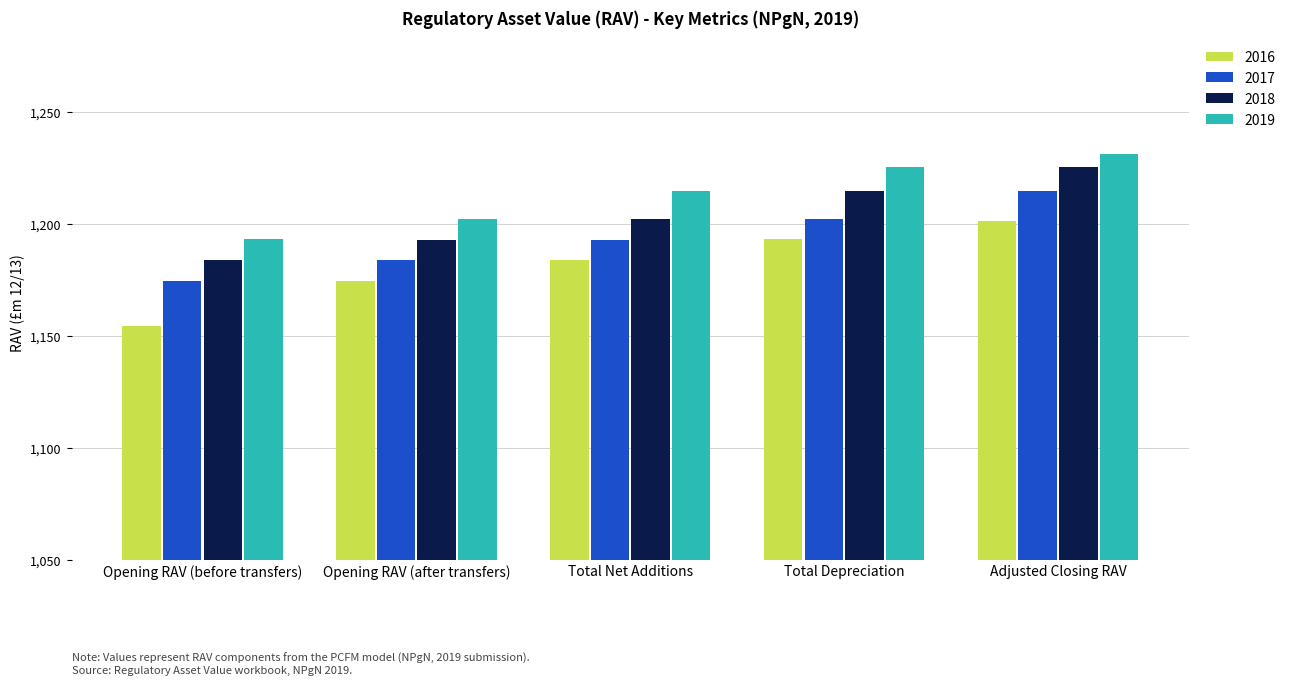

What is the label of the 2nd bar from the left?

Opening RAV (after transfers)